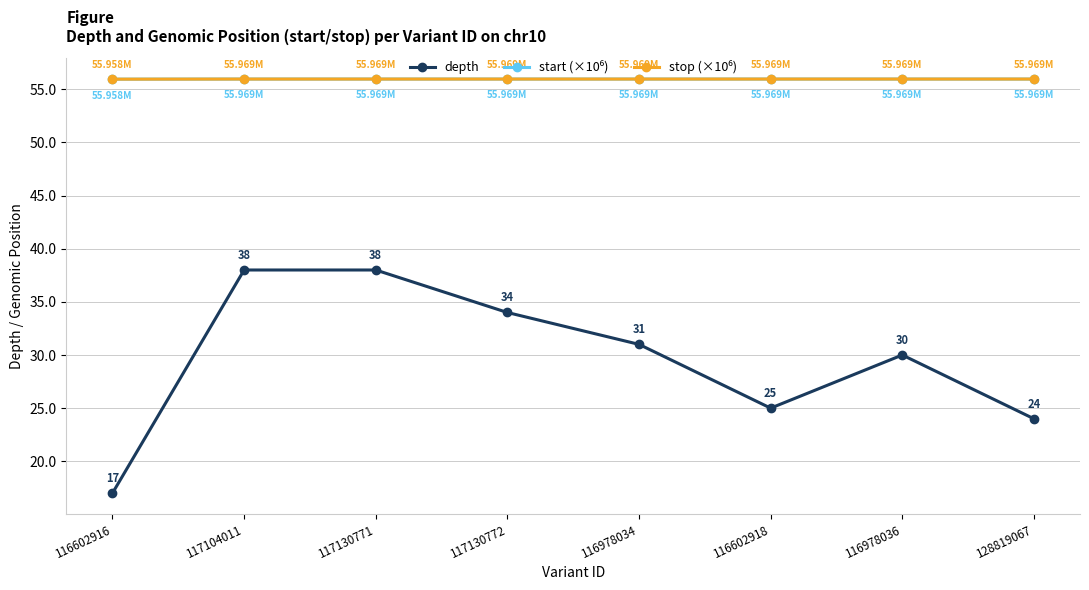

How many interior local valleys does the depth series have?

1